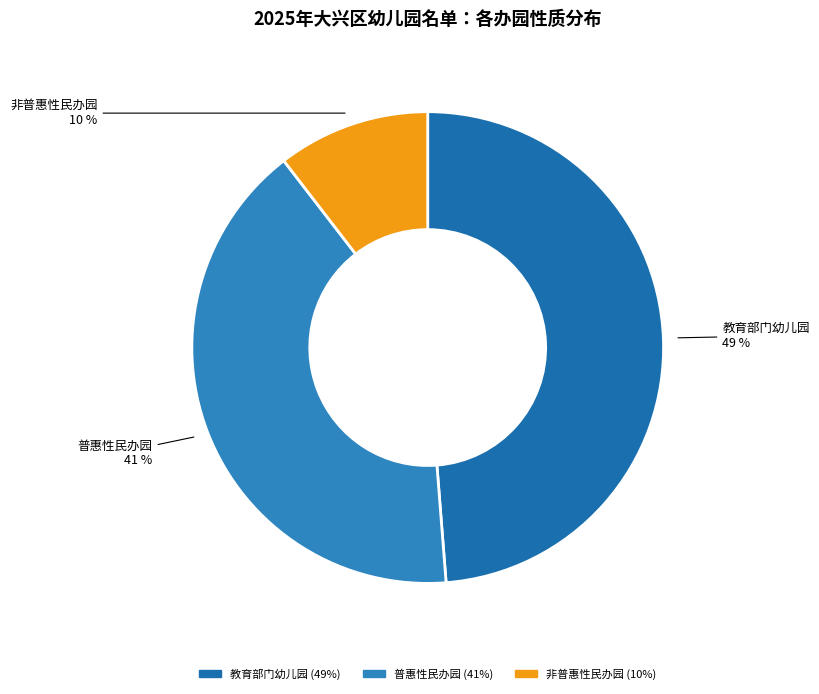

To the nearest percent, what percentage of the pie is 教育部门幼儿园?

49%